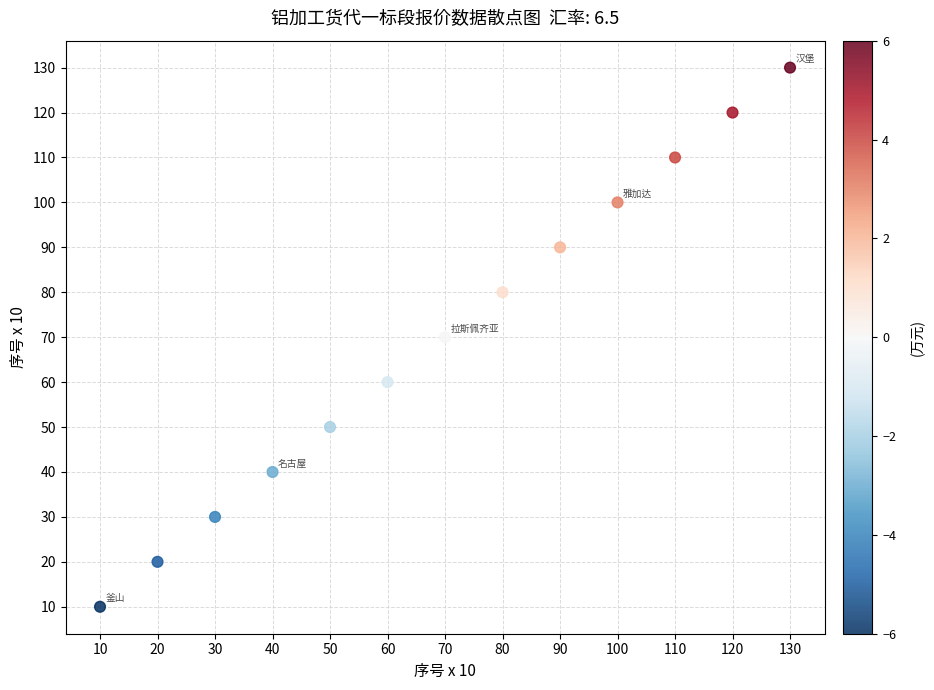

What is the range of Y values (max minus min)?

120